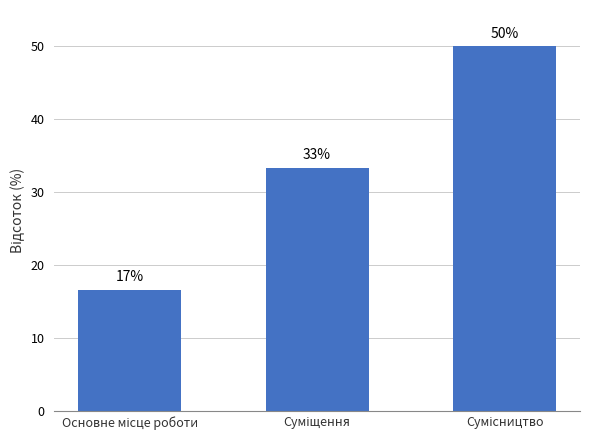

The chart shows a value of 16.7 at Основне місце роботи. True or false?

True